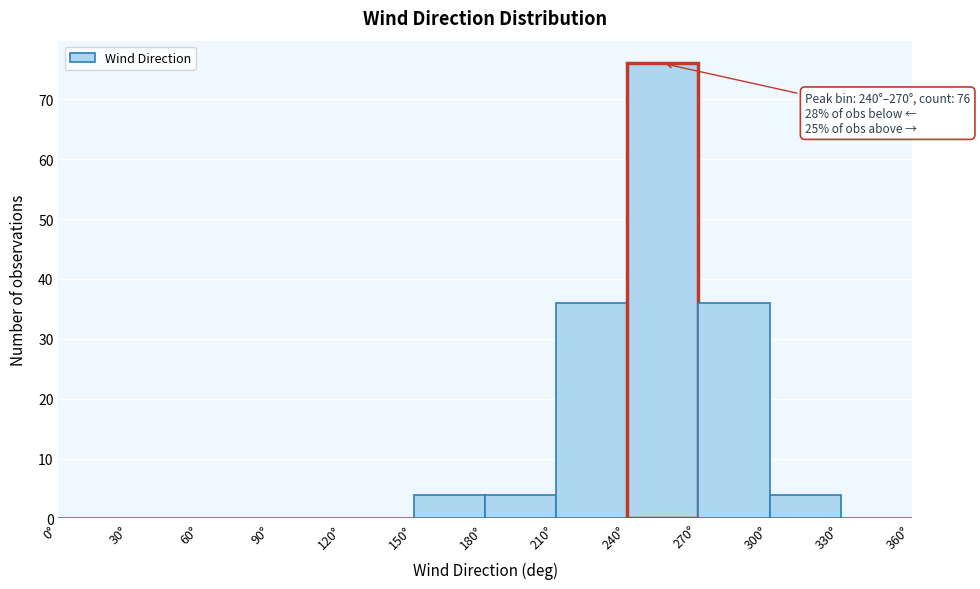

Over which range of the x-axis is the bar tallest?

240 to 270